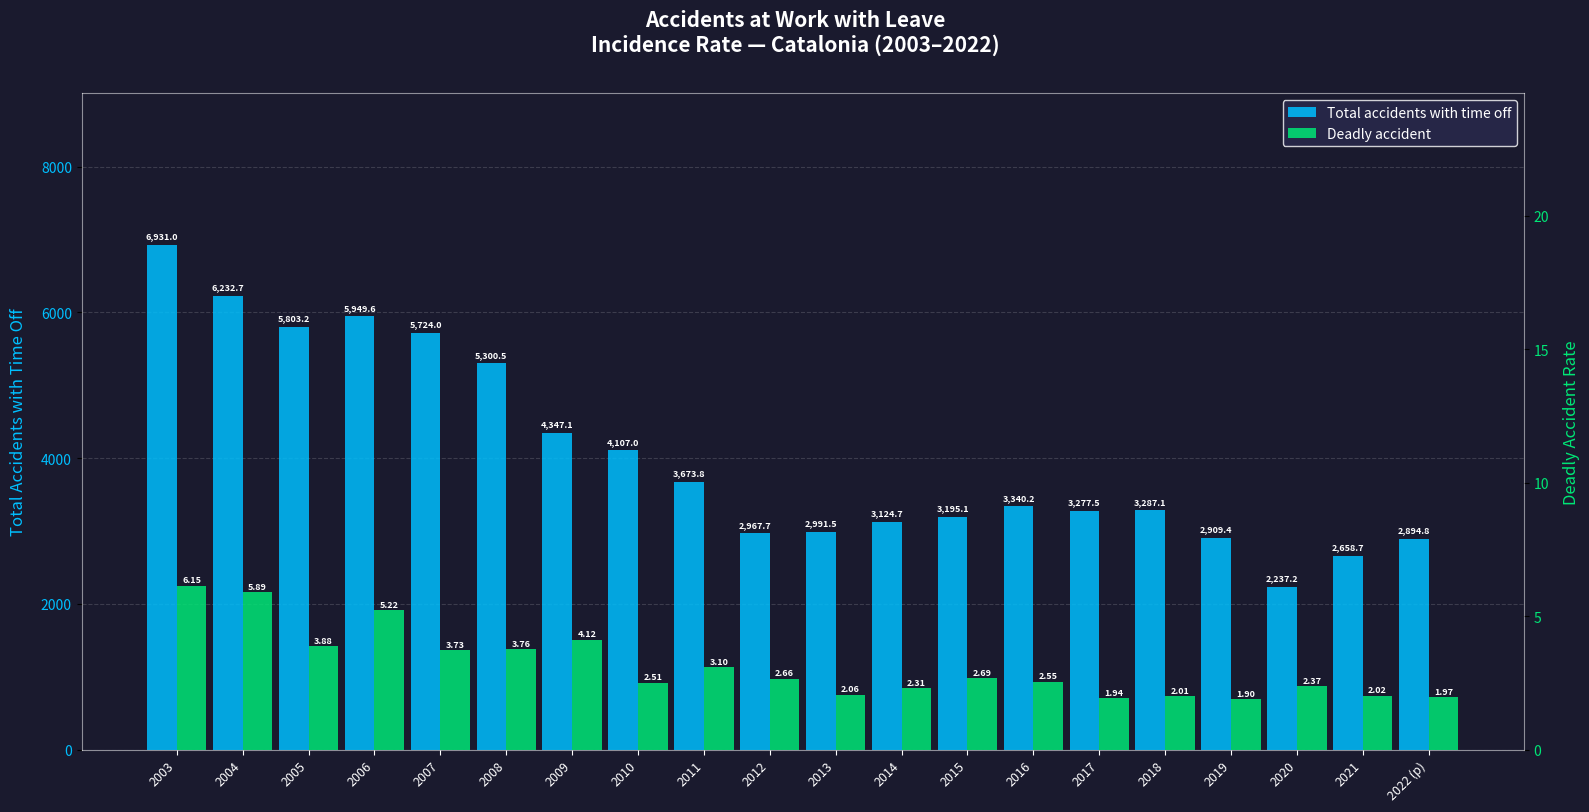

Reading right to left, list all the values displayed in this chart.

Total accidents with time off: 2022 (p)=2894.8	2021=2658.7	2020=2237.2	2019=2909.4	2018=3287.1	2017=3277.5	2016=3340.2	2015=3195.1	2014=3124.7	2013=2991.5	2012=2967.7	2011=3673.8	2010=4107.0	2009=4347.1	2008=5300.5	2007=5724.0	2006=5949.6	2005=5803.2	2004=6232.7	2003=6931.0
Deadly accident: 2022 (p)=2.0	2021=2.0	2020=2.4	2019=1.9	2018=2.0	2017=1.9	2016=2.5	2015=2.7	2014=2.3	2013=2.1	2012=2.7	2011=3.1	2010=2.5	2009=4.1	2008=3.8	2007=3.7	2006=5.2	2005=3.9	2004=5.9	2003=6.2